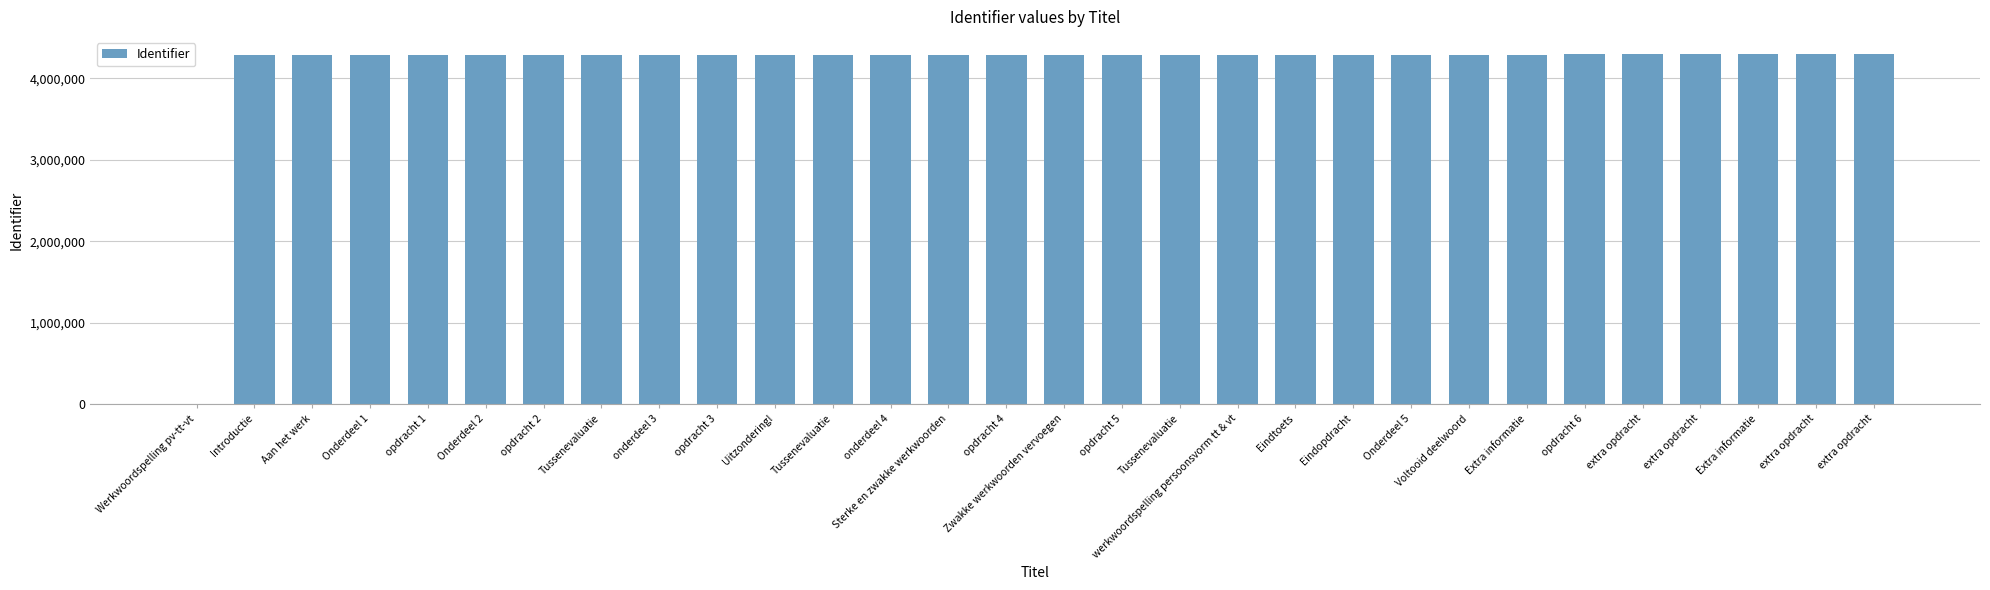

What is the greatest value displayed?

4295556